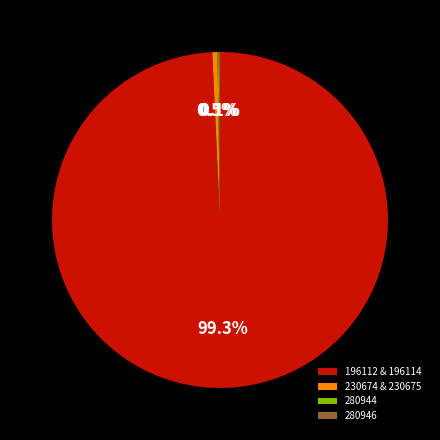

Which category accounts for the majority?

196112 & 196114